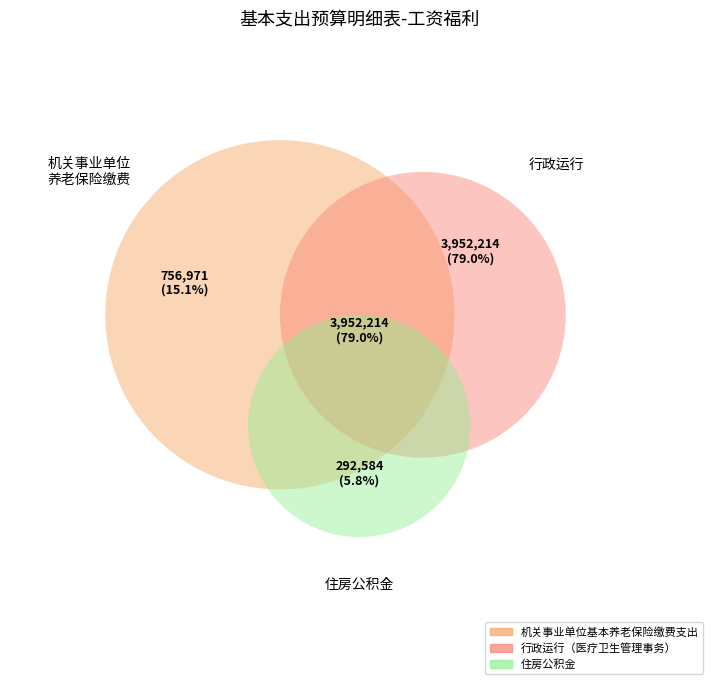

Which slice is the smallest?

住房公积金